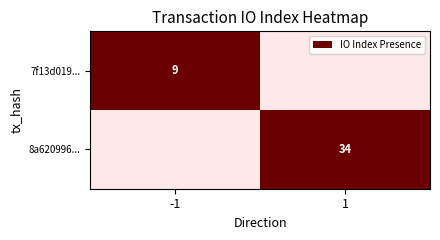

True or false: 7f13d019... has a value of 16 at -1.

False